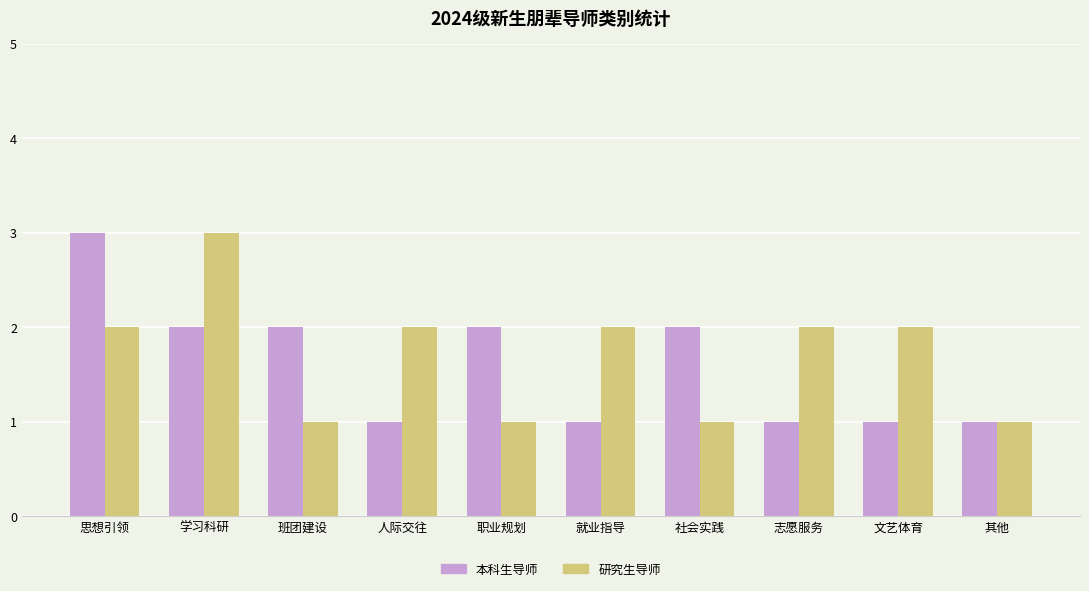

Reading left to right, list all the values displayed in this chart.

本科生导师: 3	2	2	1	2	1	2	1	1	1
研究生导师: 2	3	1	2	1	2	1	2	2	1